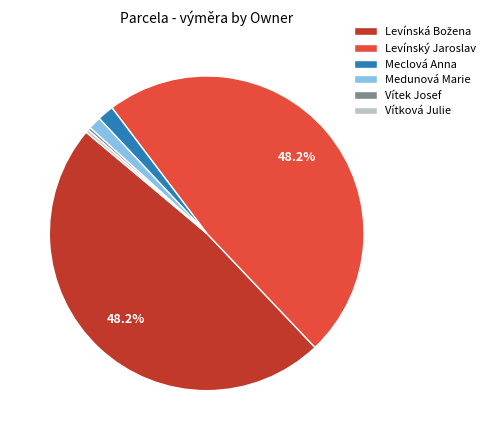

Does any single category account for the majority?

No